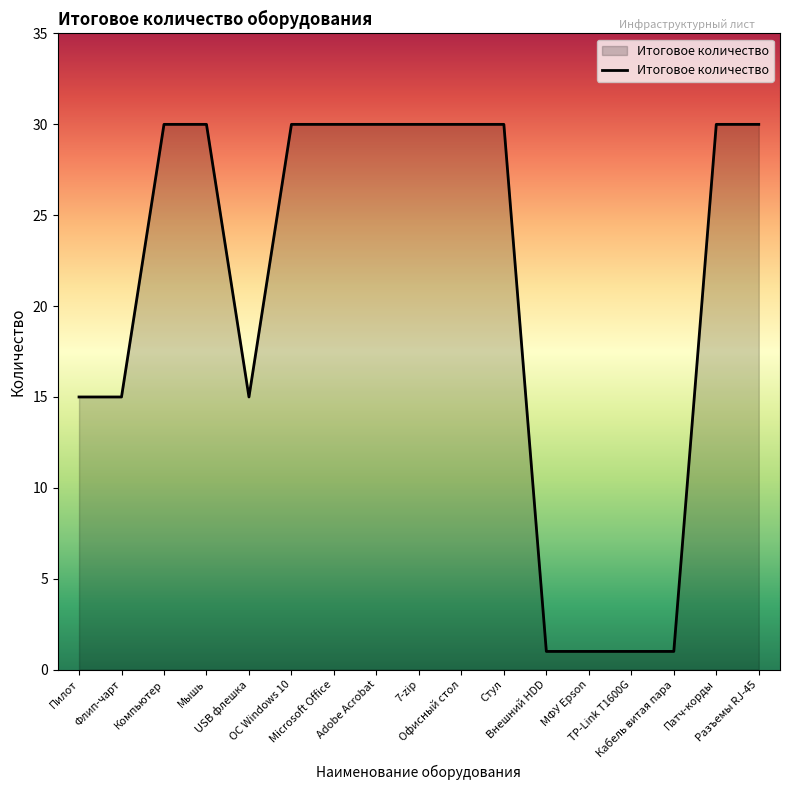

Does the chart have visible grid lines?

No